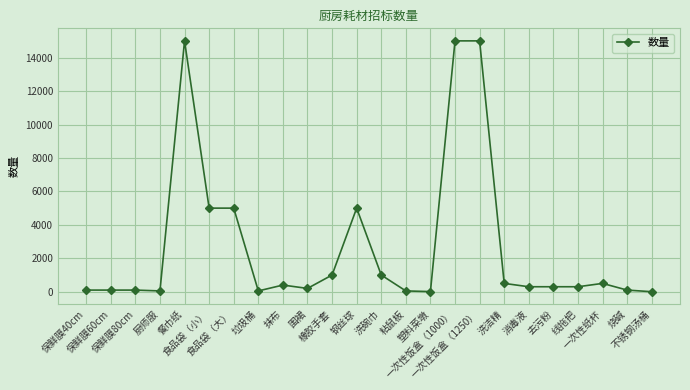

What is the ratio of the value at 不锈钢汤桶 to the value at 粘鼠板?

0.1